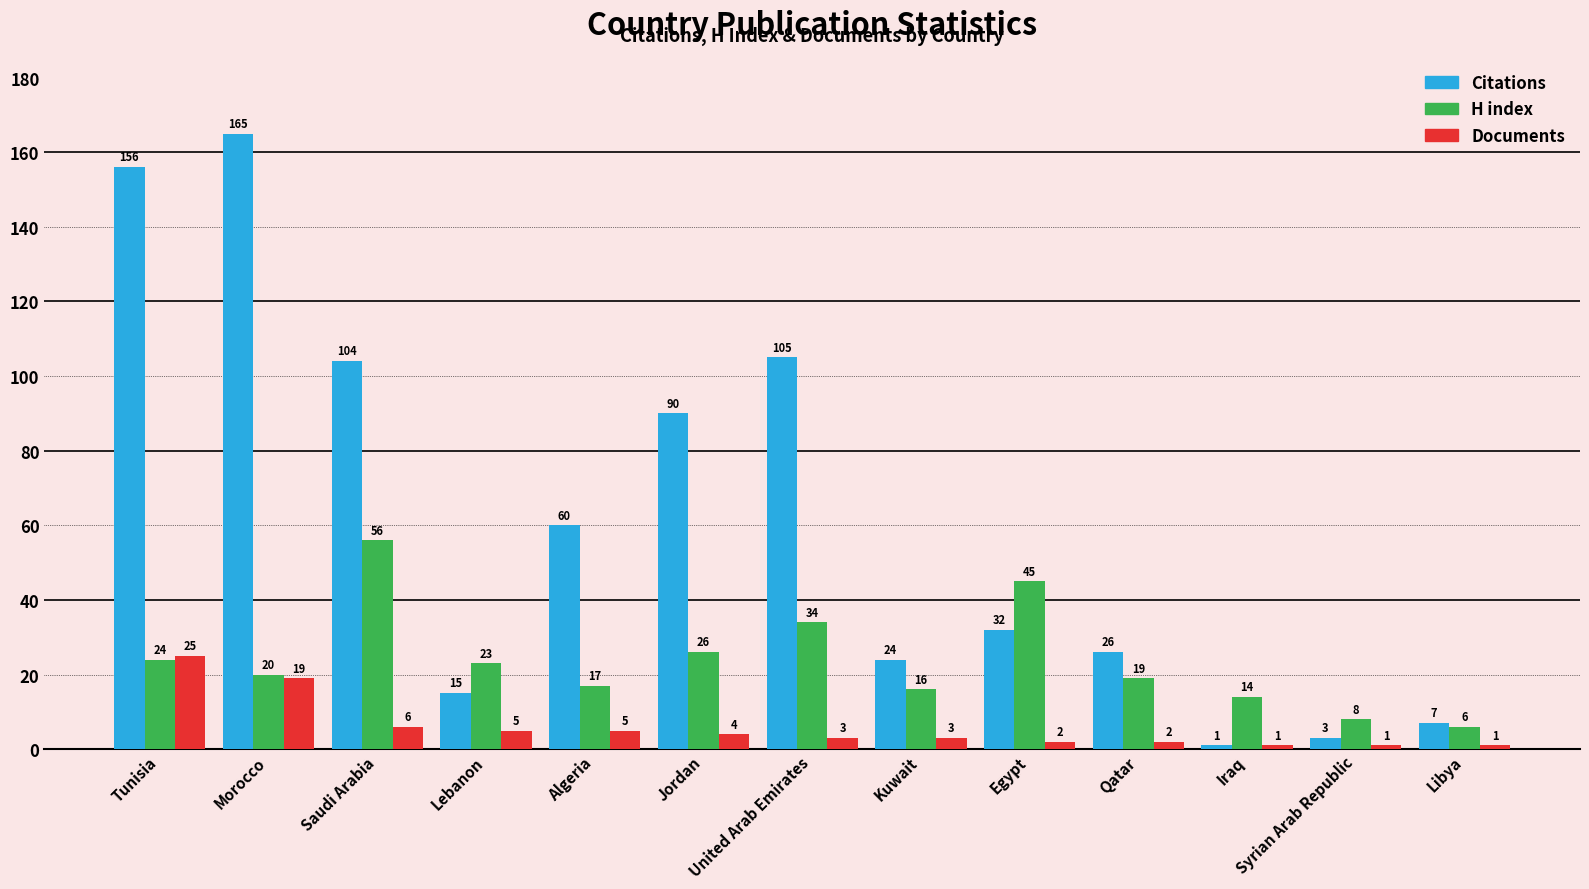

At Libya, list the series in order from largest to smallest.

Citations, H index, Documents